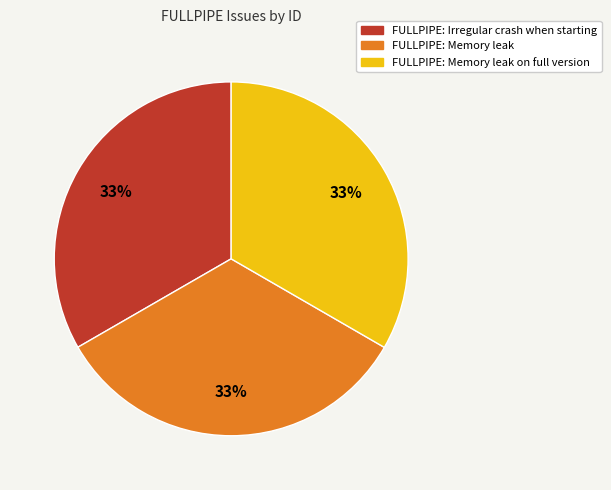

Is it true that FULLPIPE: Memory leak on full version is 33% of the pie?

True